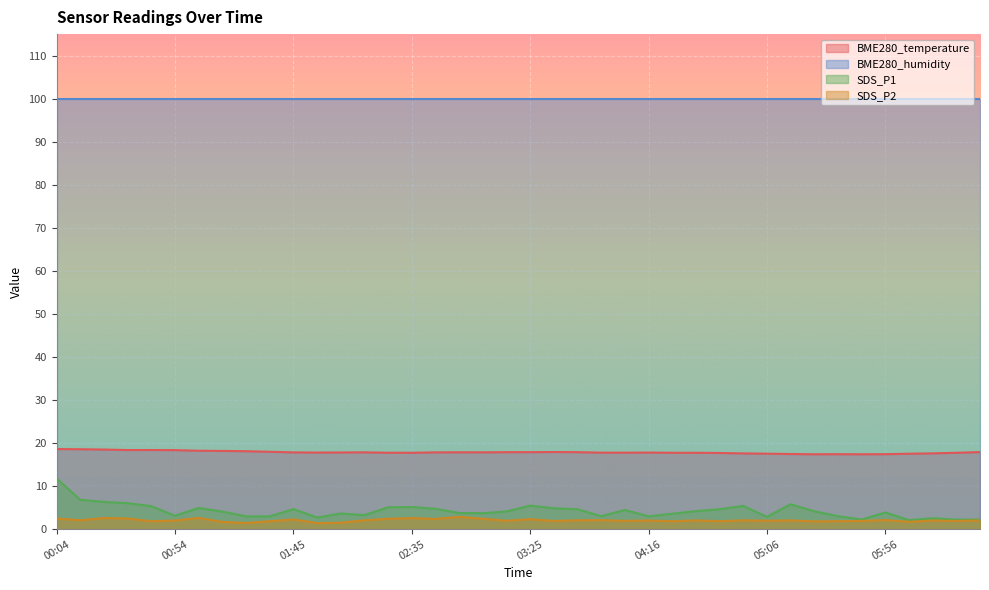

Which series changed the most between 02:45 and 06:27?

SDS_P1